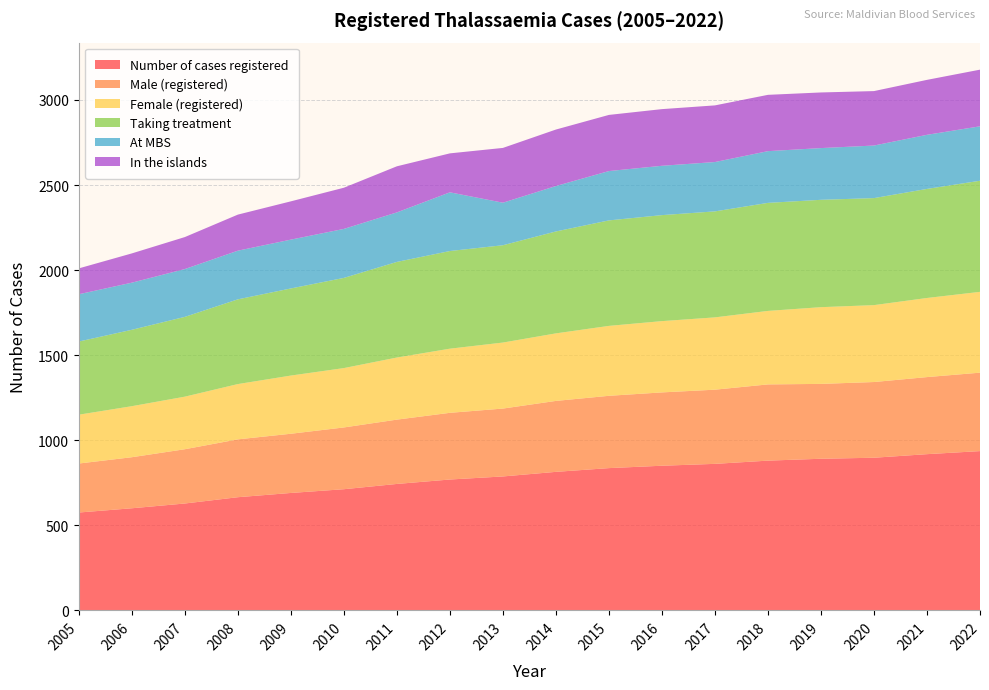

Reading left to right, list all the values displayed in this chart.

Number of cases registered: 2005=575	2006=600	2007=628	2008=665	2009=690	2010=712	2011=743	2012=769	2013=787	2014=814	2015=836	2016=850	2017=861	2018=880	2019=891	2020=897	2021=918	2022=936
Male (registered): 2005=288	2006=300	2007=319	2008=340	2009=348	2010=363	2011=378	2012=392	2013=399	2014=417	2015=425	2016=431	2017=436	2018=448	2019=440	2020=445	2021=453	2022=461
Female (registered): 2005=287	2006=300	2007=309	2008=325	2009=342	2010=349	2011=365	2012=377	2013=388	2014=397	2015=411	2016=419	2017=425	2018=432	2019=451	2020=452	2021=465	2022=475
Taking treatment: 2005=430	2006=449	2007=469	2008=498	2009=512	2010=530	2011=562	2012=574	2013=572	2014=599	2015=620	2016=623	2017=623	2018=635	2019=631	2020=629	2021=641	2022=653
At MBS: 2005=278	2006=277	2007=281	2008=286	2009=287	2010=288	2011=291	2012=345	2013=250	2014=267	2015=290	2016=290	2017=290	2018=304	2019=304	2020=309	2021=318	2022=320
In the islands: 2005=152	2006=172	2007=188	2008=212	2009=225	2010=242	2011=271	2012=229	2013=322	2014=332	2015=330	2016=333	2017=333	2018=331	2019=327	2020=320	2021=323	2022=333